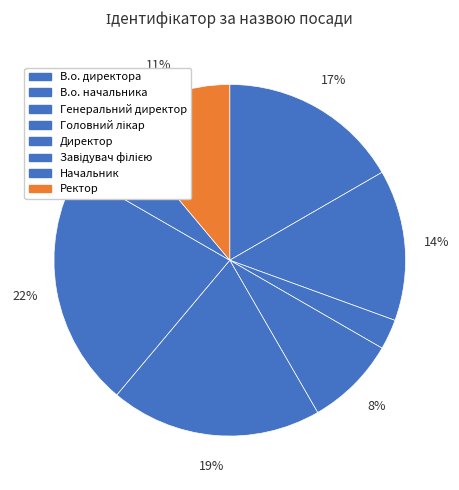

How many slices are in this pie chart?

8